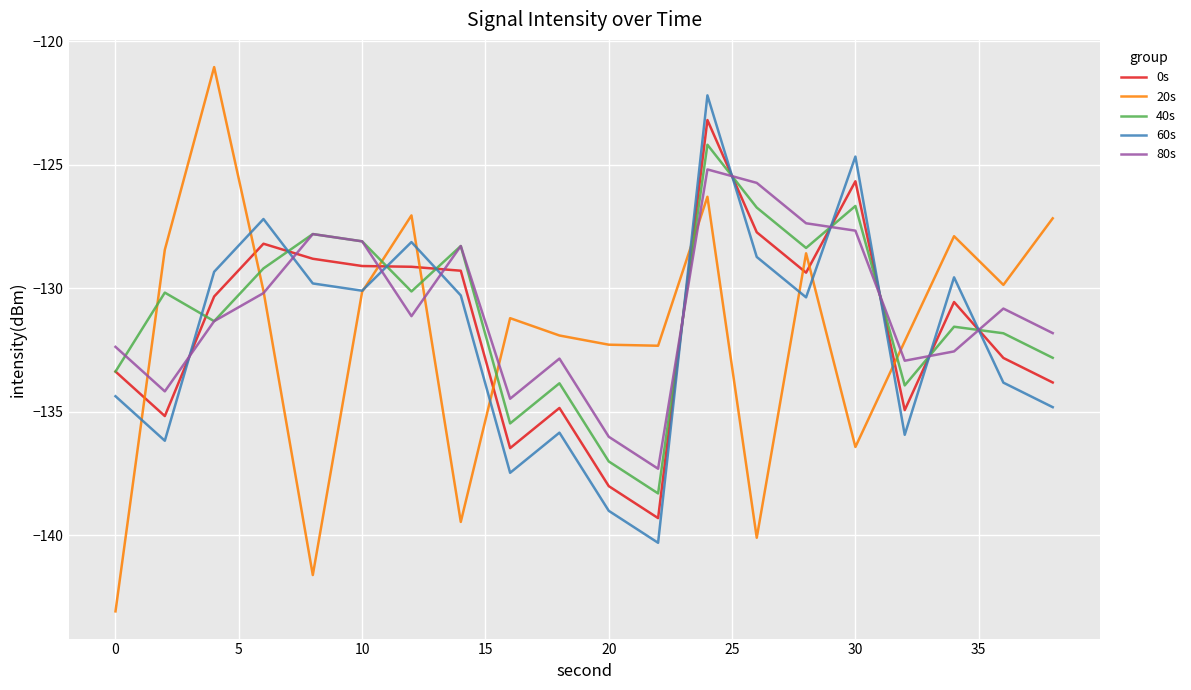

What is the greatest value displayed?

-121.0